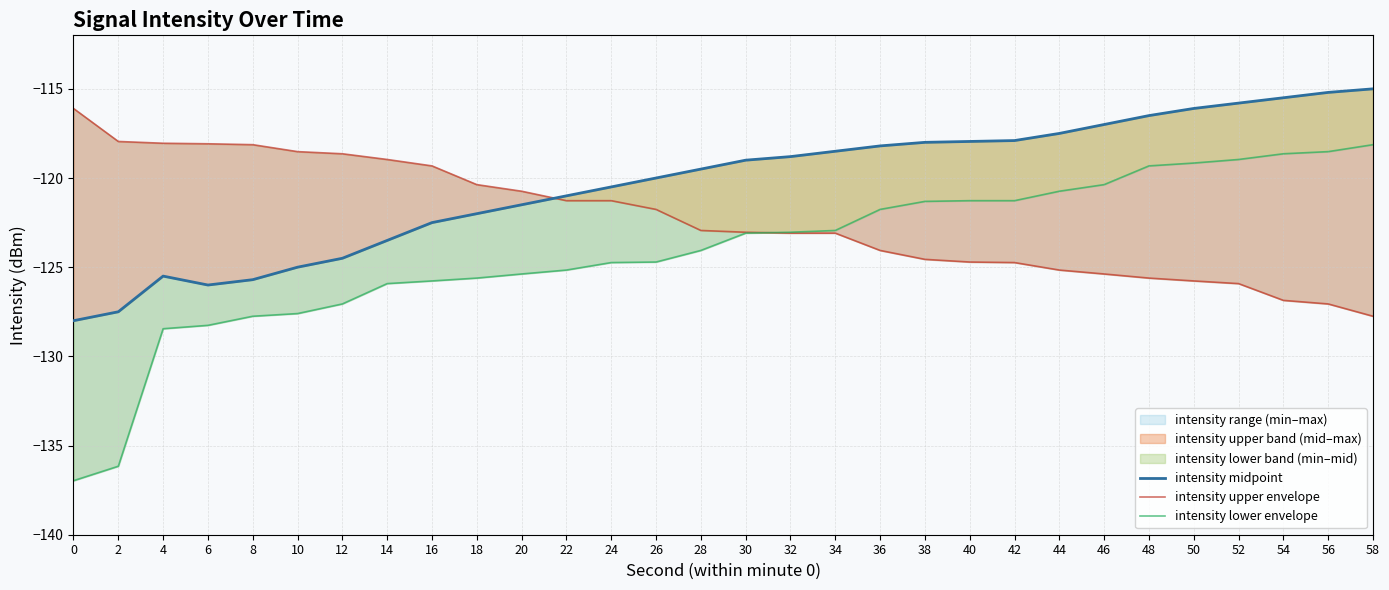

List the labels in order of intensity midpoint value, largest first.

58, 56, 54, 52, 50, 48, 46, 44, 42, 40, 38, 36, 34, 32, 30, 28, 26, 24, 22, 20, 18, 16, 14, 12, 10, 4, 8, 6, 2, 0